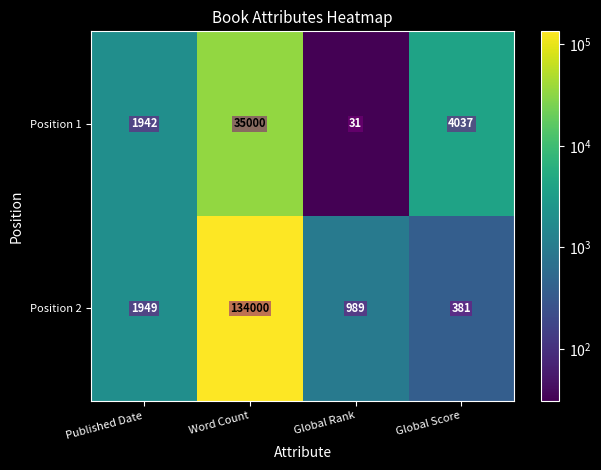

At how many categories does at least one series exceed 107830?

1